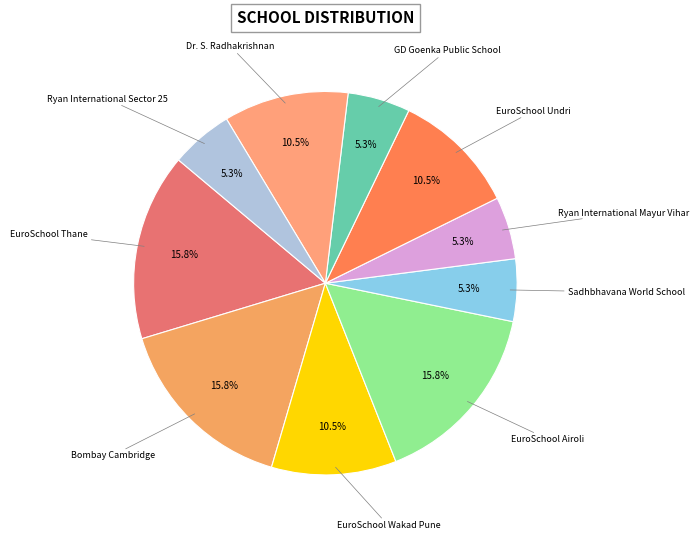

Count the number of slices in the pie.

10